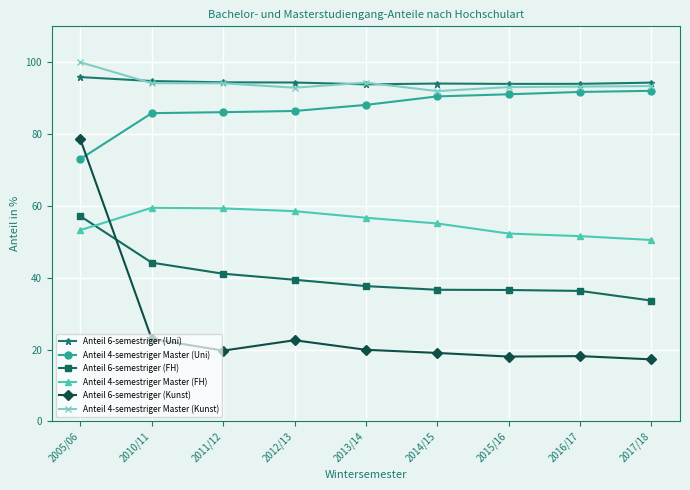

What is the minimum value for Anteil 4-semestriger Master (Kunst)?

92.0